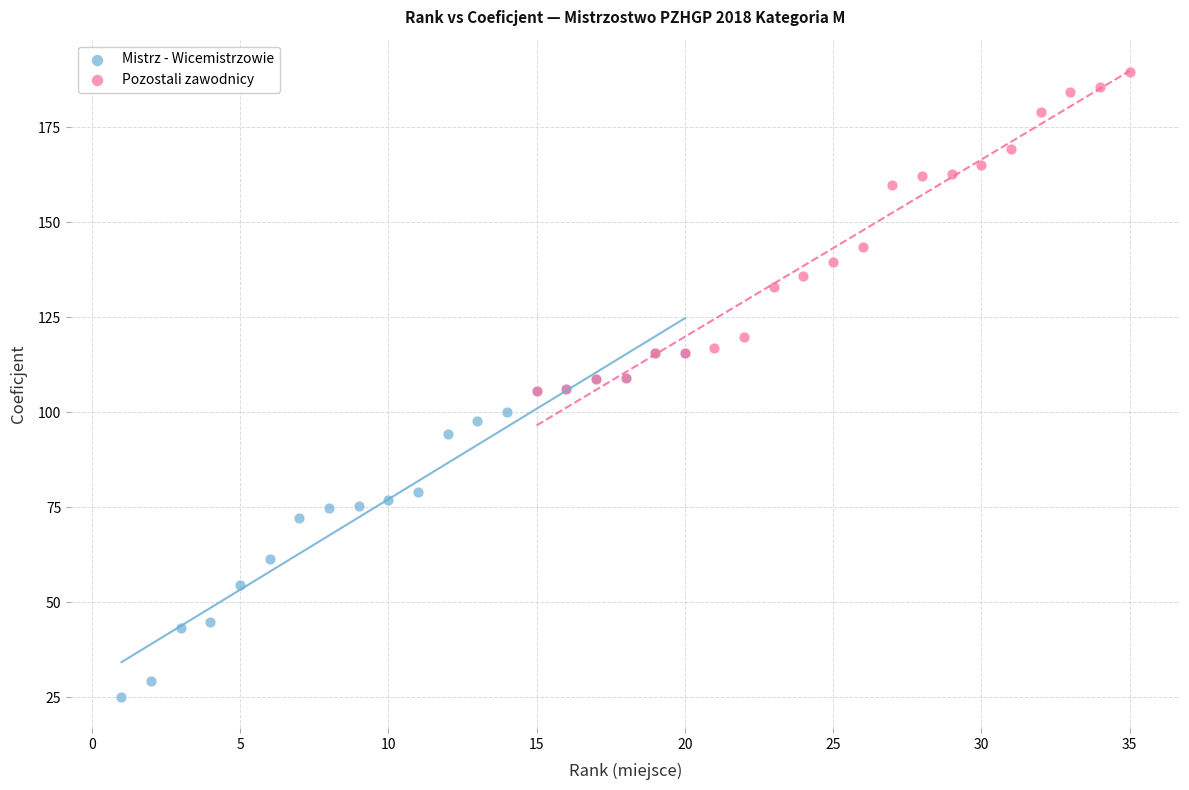

Which series contains the lowest Y value?

Mistrz - Wicemistrzowie